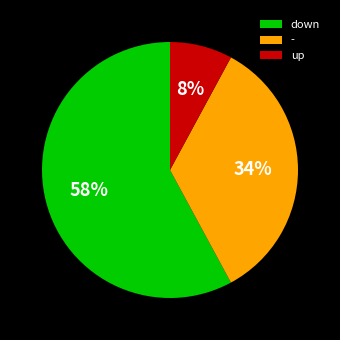

The down slice represents 51% of the pie. True or false?

False